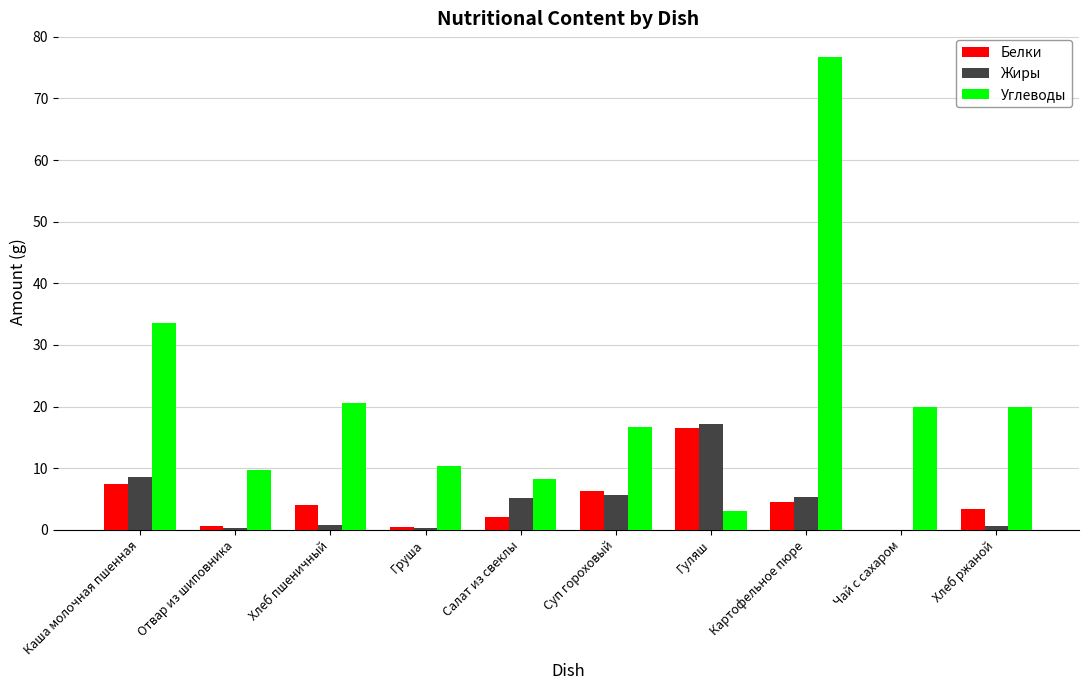

What is the average value of the Жиры series?

4.4